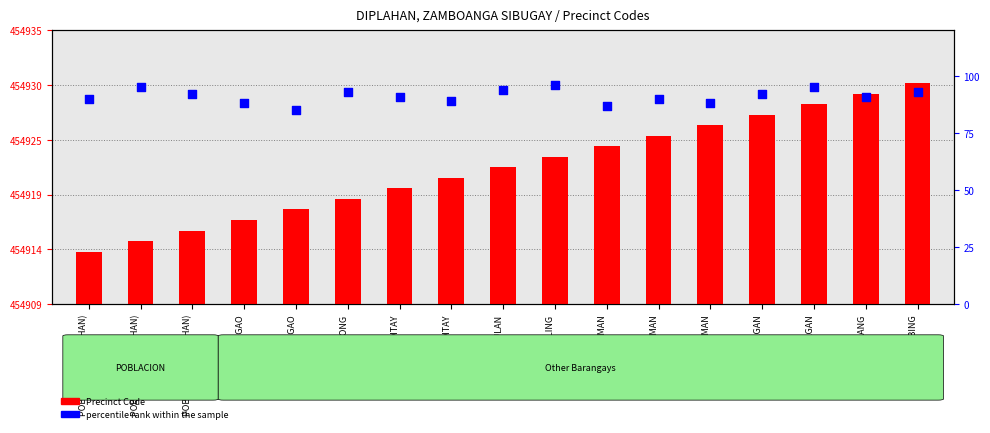

Which series has the widest spread of Y values?

Precinct Code